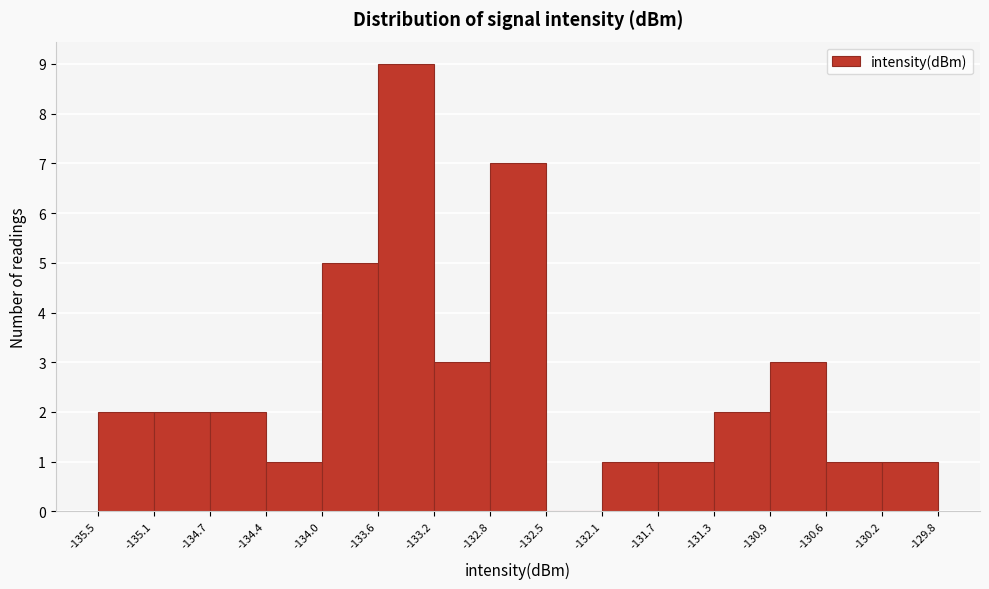

Reading left to right, transcribe this chart: for each bar, give the range it covers on the x-axis and its height. The values are not printed on the chart, so give them approximately, as read against the axis.

-135.5 to -135.1: 2
-135.1 to -134.7: 2
-134.7 to -134.4: 2
-134.4 to -134.0: 1
-134.0 to -133.6: 5
-133.6 to -133.2: 9
-133.2 to -132.8: 3
-132.8 to -132.5: 7
-132.5 to -132.1: 0
-132.1 to -131.7: 1
-131.7 to -131.3: 1
-131.3 to -130.9: 2
-130.9 to -130.6: 3
-130.6 to -130.2: 1
-130.2 to -129.8: 1